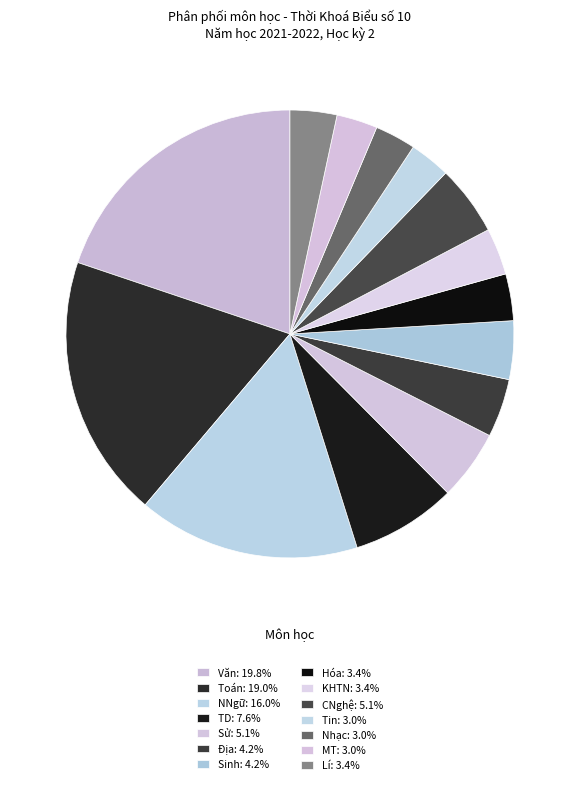

What percentage is the KHTN slice, to the nearest percent?

3%